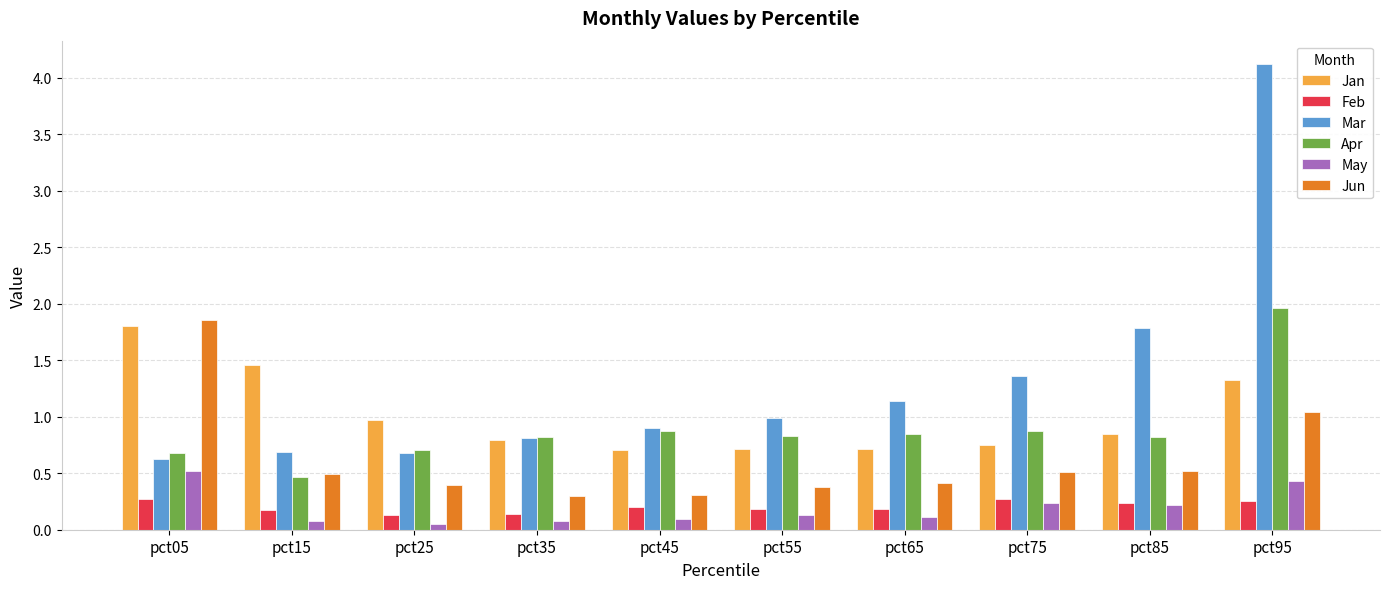

The Apr series shows 0.8 at pct85. True or false?

True